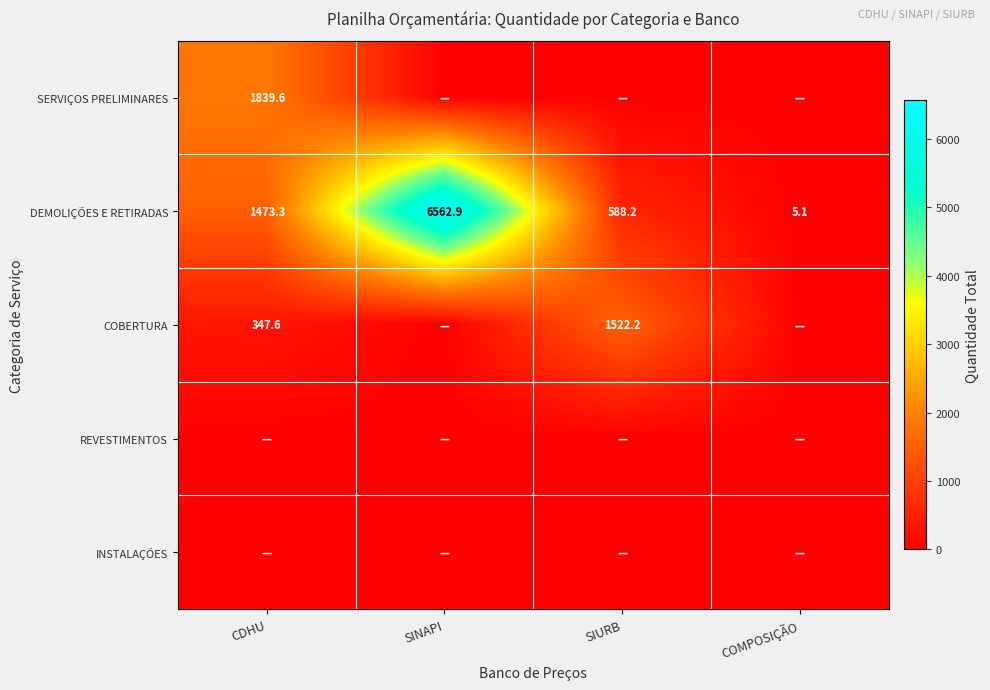

What is the difference between the DEMOLIÇÕES E RETIRADAS values at COMPOSIÇÃO and SIURB?

583.1